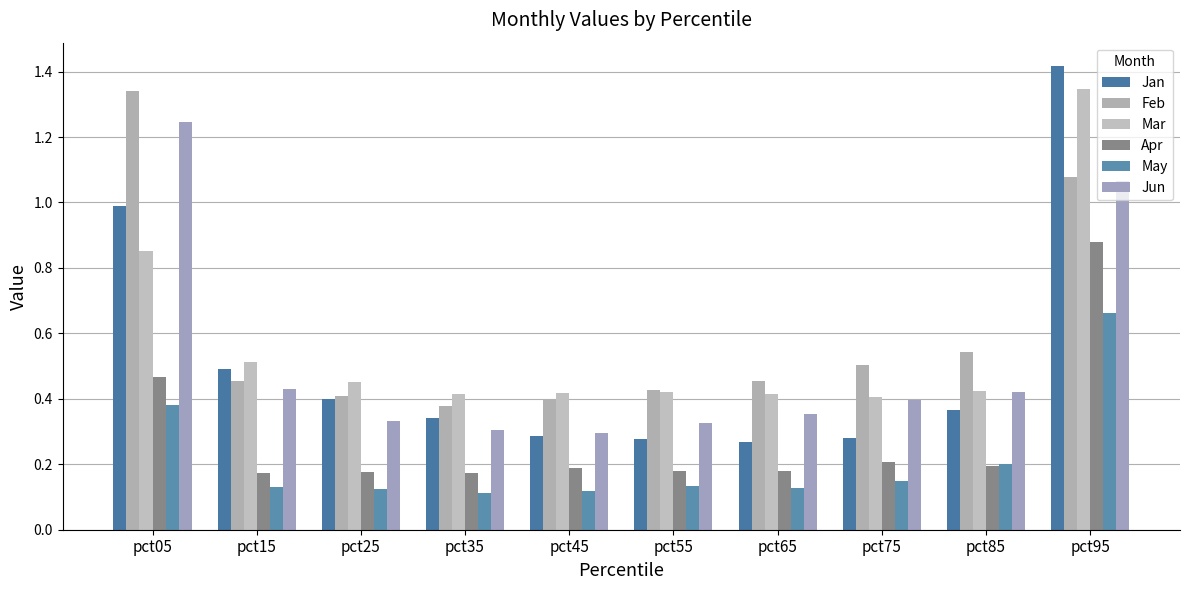

Rank the series at pct75 from lowest to highest value.

May, Apr, Jan, Jun, Mar, Feb